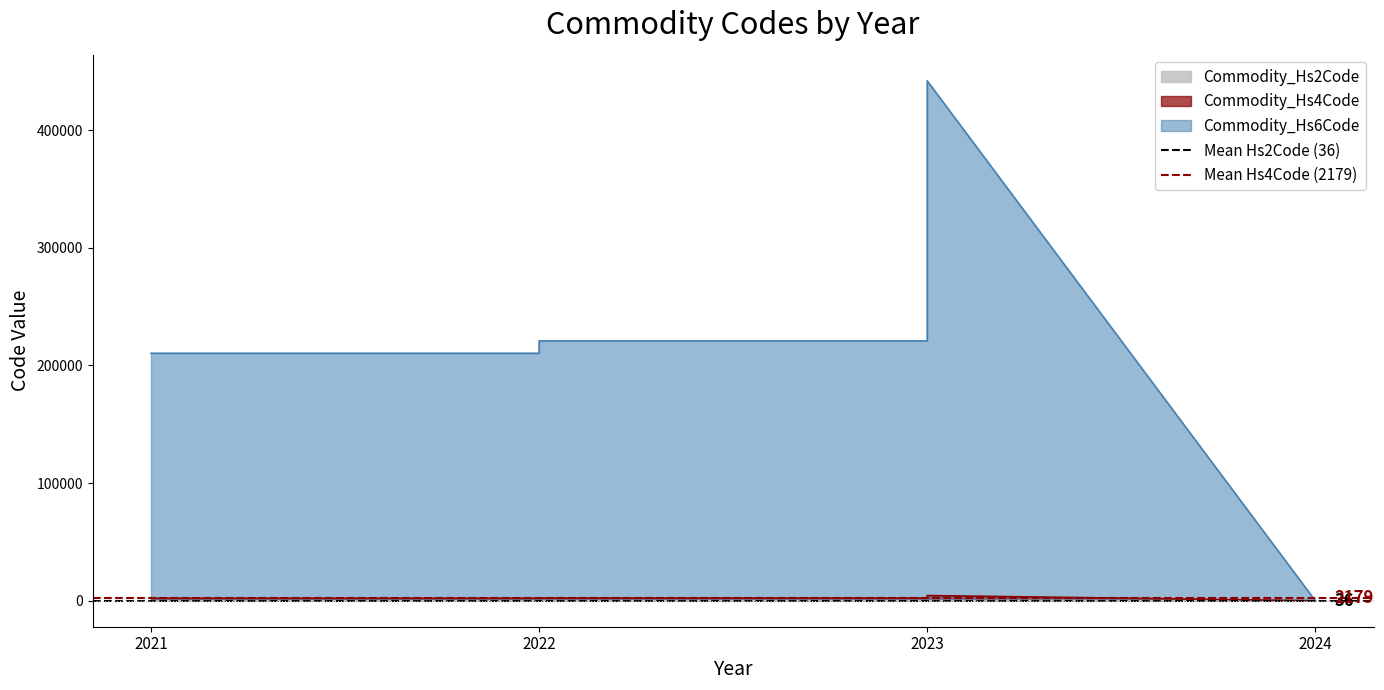

True or false: Mean Hs4Code (2179) has a value of 2178.9 at 2021.

True